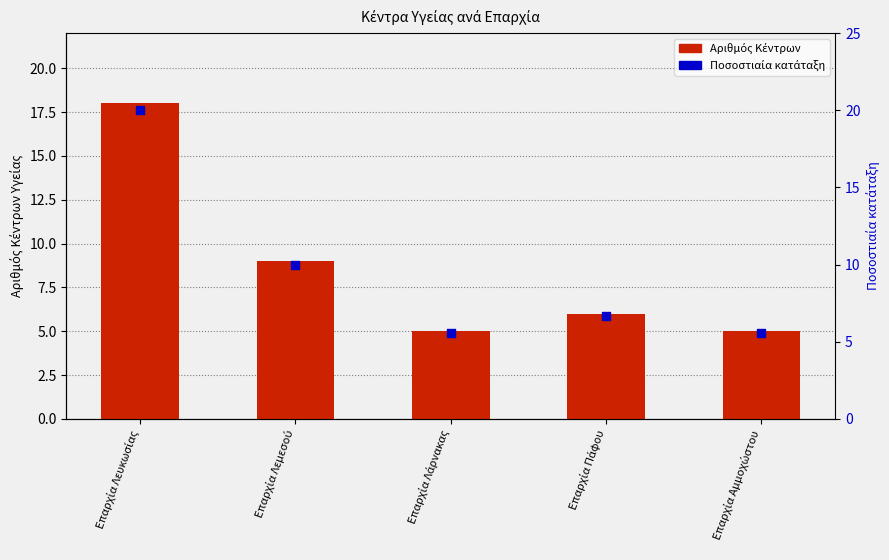

Which series has the largest Y range (max minus min)?

Ποσοστιαία κατάταξη